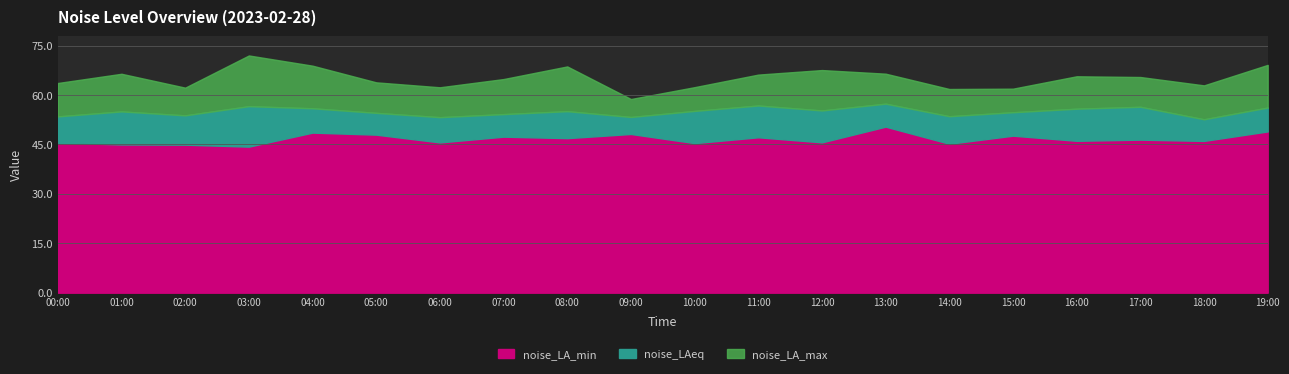

How many categories are shown in the chart?

20